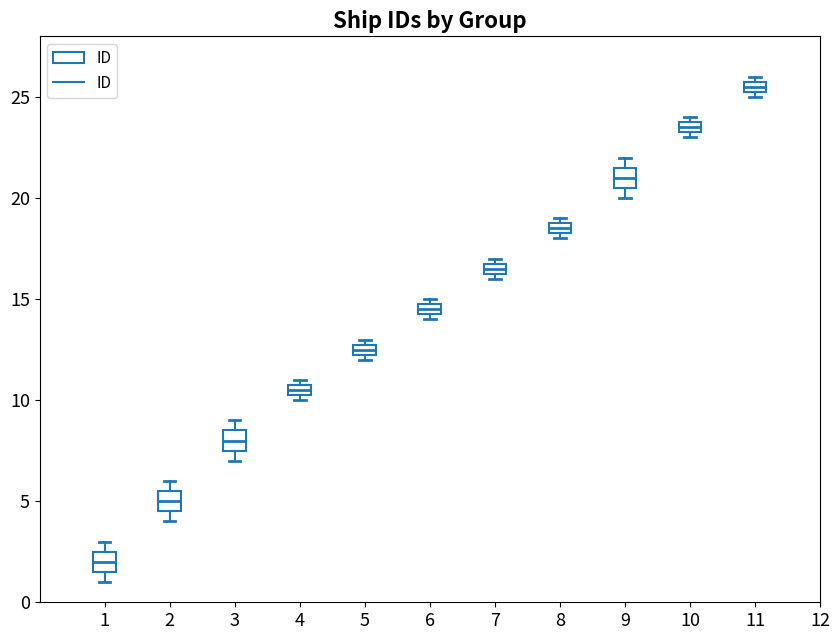

Which box has the highest median line?

11